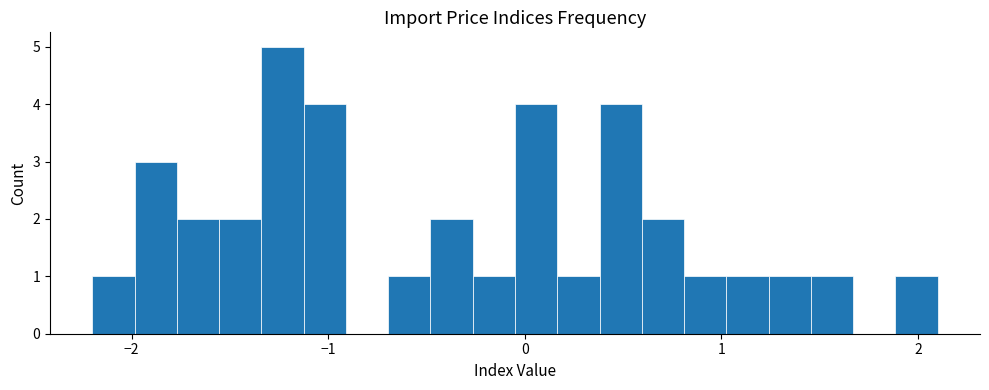

Read against the x-axis, roughly where is the centre of the tallest bar?

-1.2